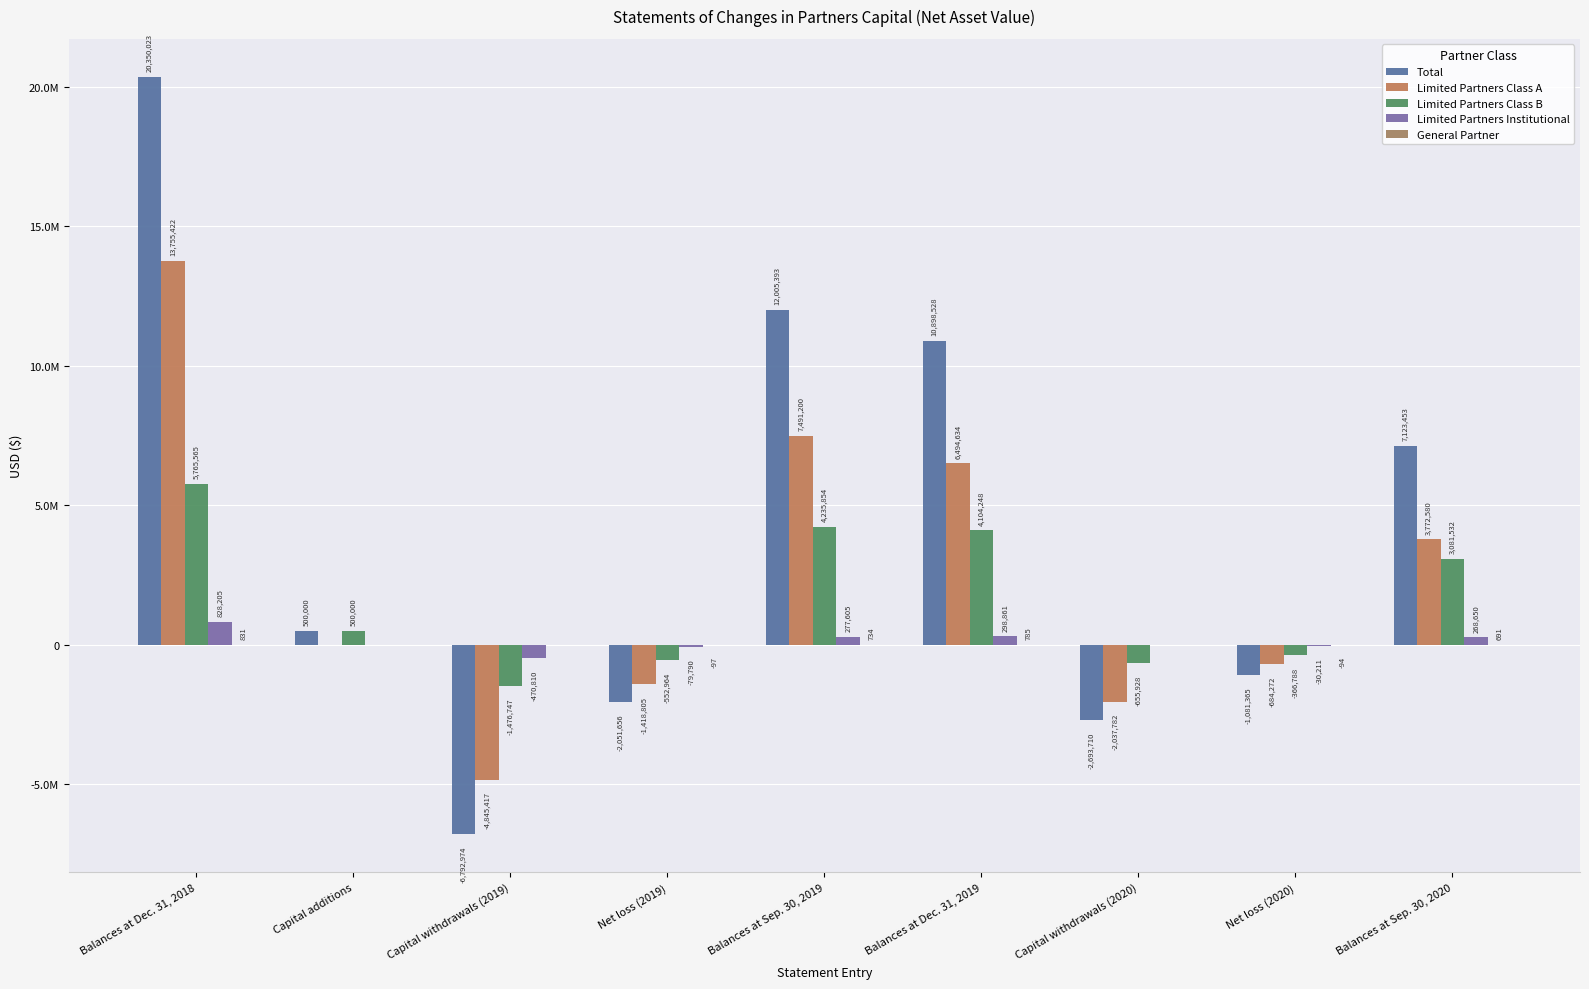

At which label is Limited Partners Class B closest to 2144409?

Balances at Sep. 30, 2020